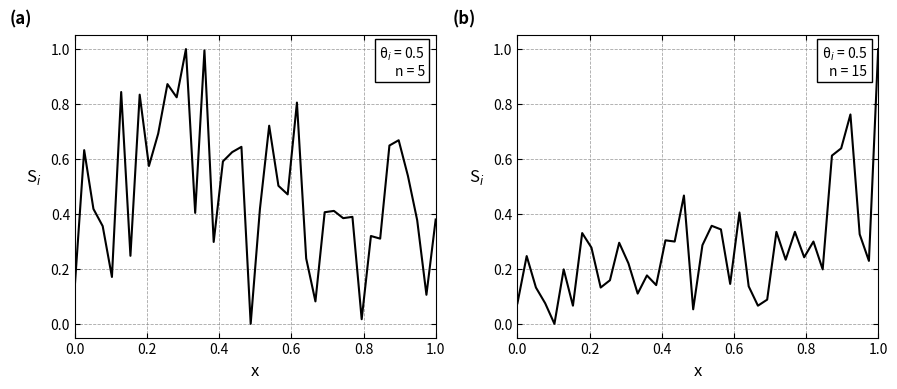

List the series in order of their peak value, highest first.

Citations per document, H index